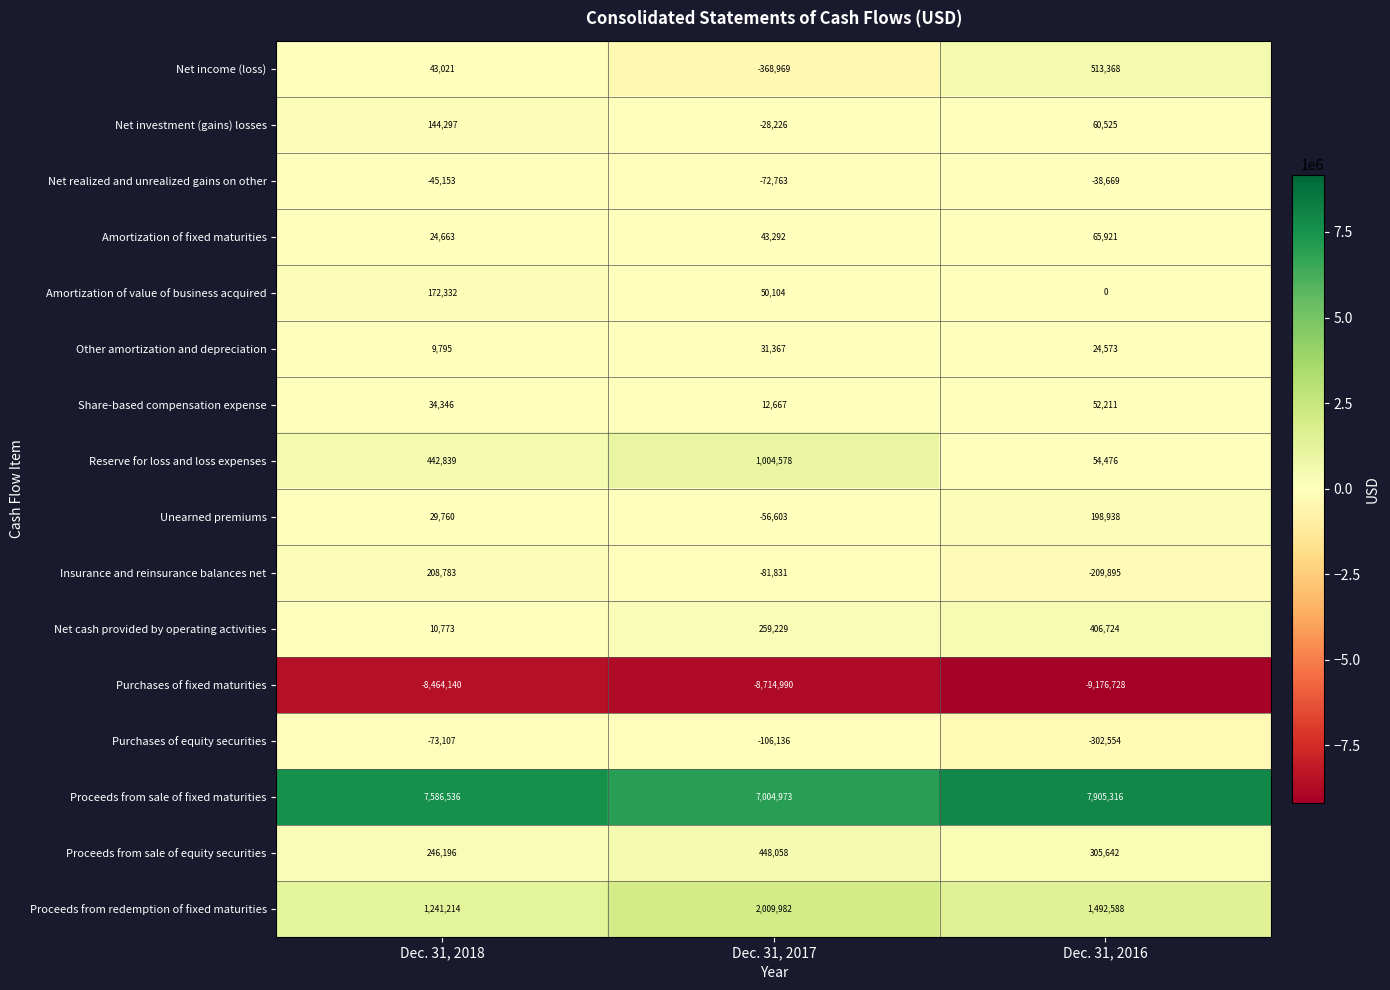

The value of Purchases of fixed maturities at Dec. 31, 2016 is -12420425. True or false?

False